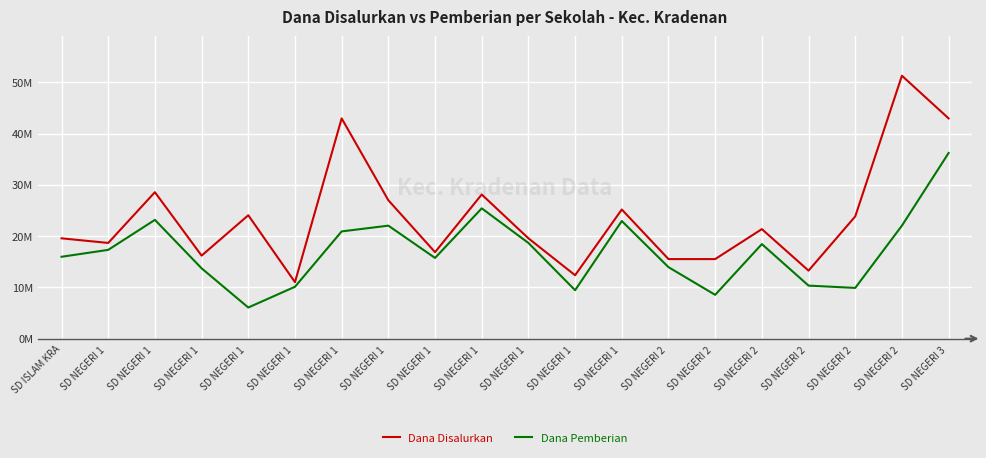

Is it true that Dana Pemberian equals 36225000 at SD NEGERI 3 ?

True